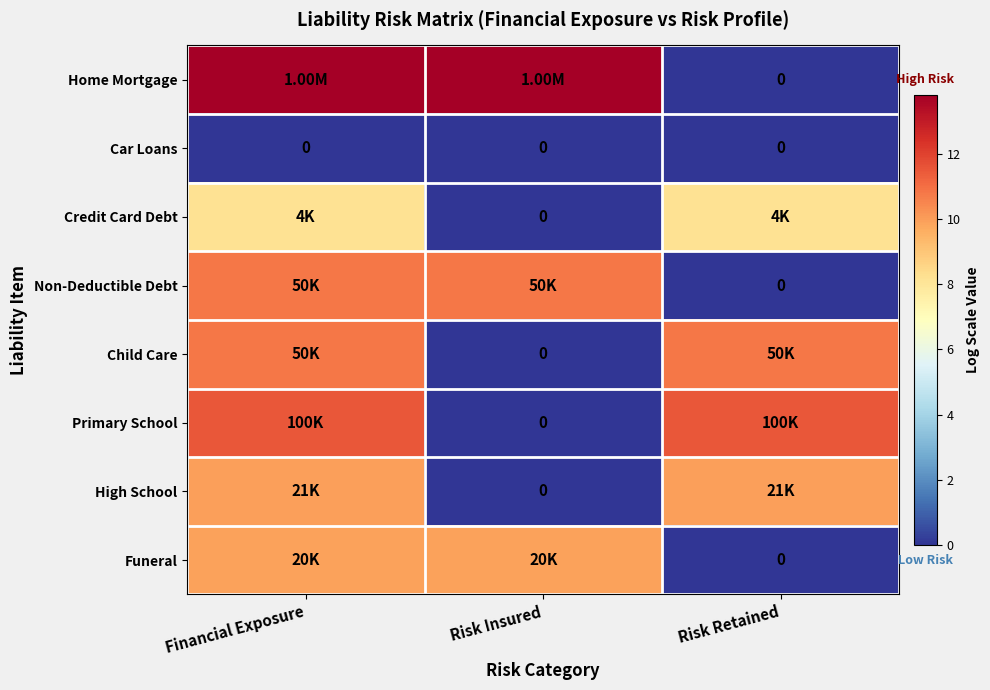

The value of Non-Deductible Debt at Risk Retained is 0.0. True or false?

True